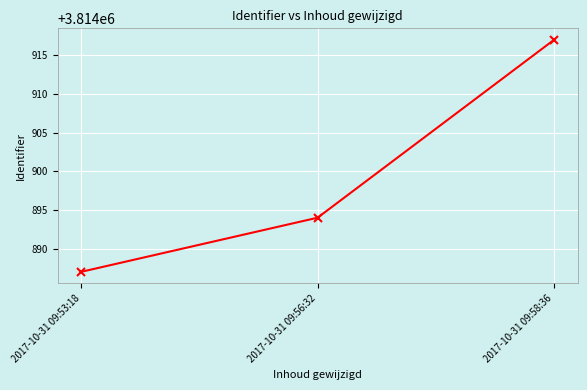

What is the difference between the maximum and minimum values?

30